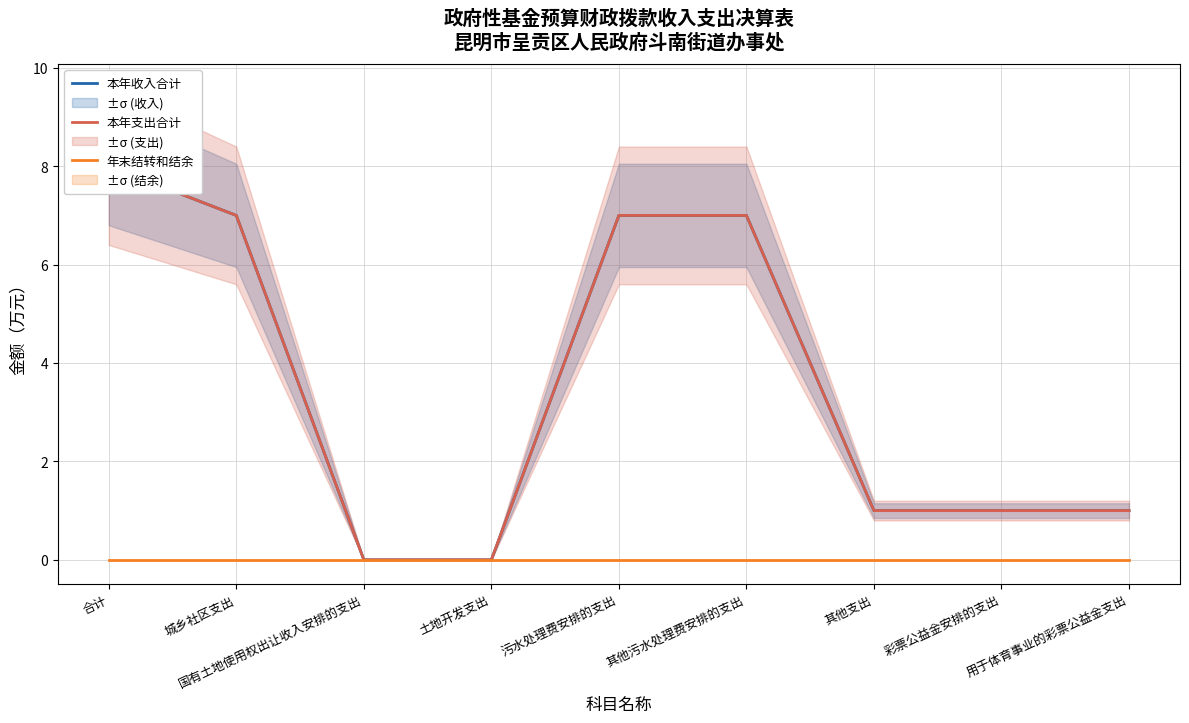

What is the sum of the 本年支出合计 values at 国有土地使用权出让收入安排的支出 and 用于体育事业的彩票公益金支出?

1